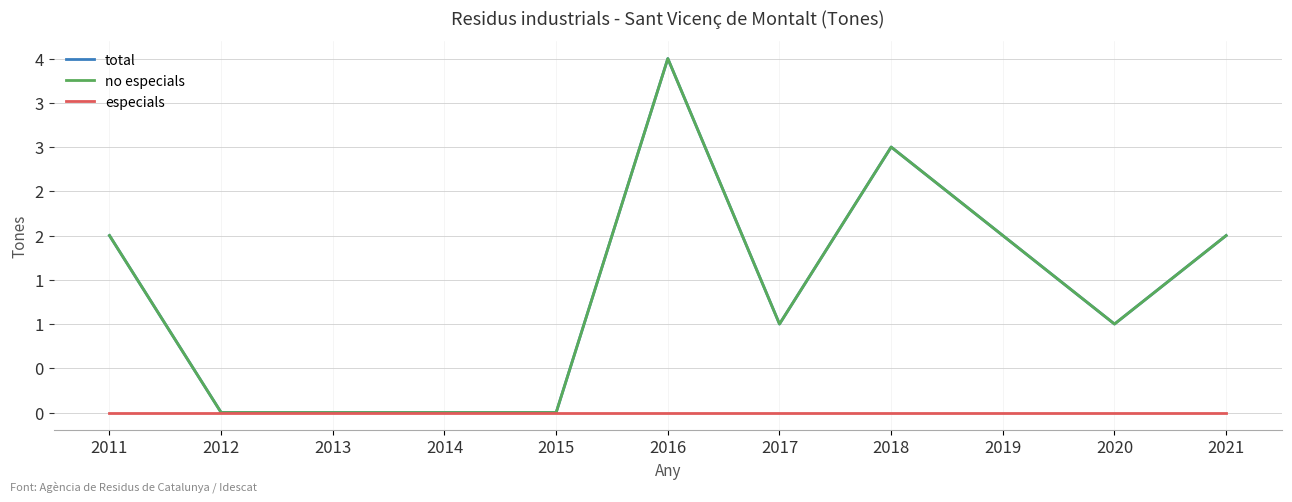

The no especials series shows -2 at 2014. True or false?

False